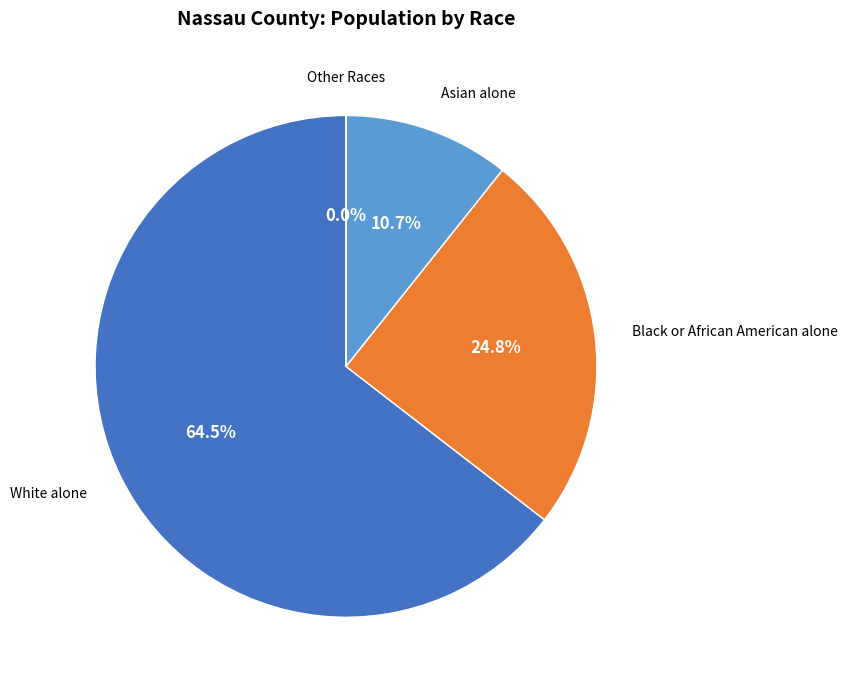

What is the largest slice in the pie chart?

White alone